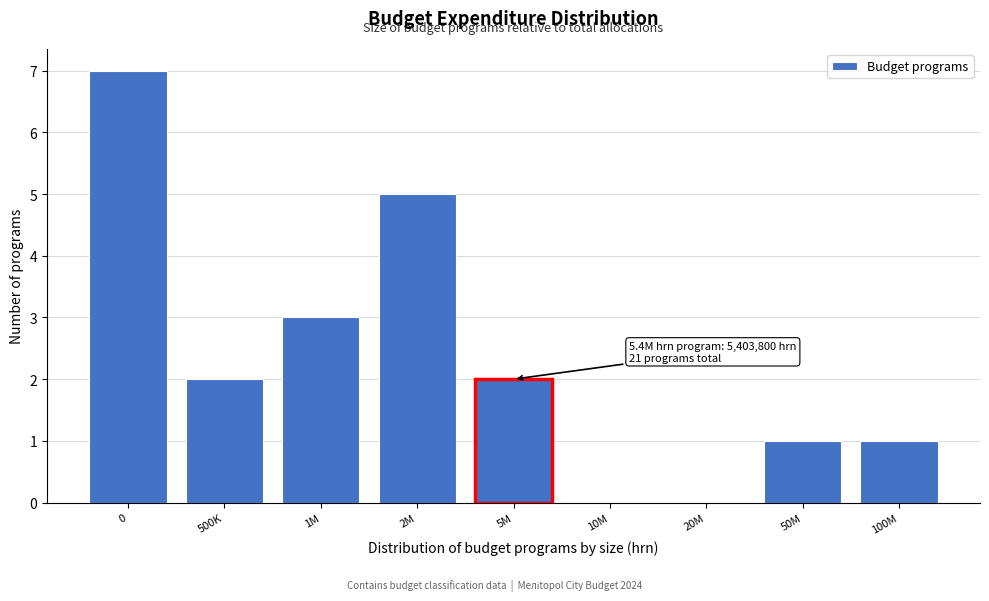

Reading right to left, extract all data points from this chart.

100M=1	50M=1	20M=0	10M=0	5M=2	2M=5	1M=3	500K=2	0=7